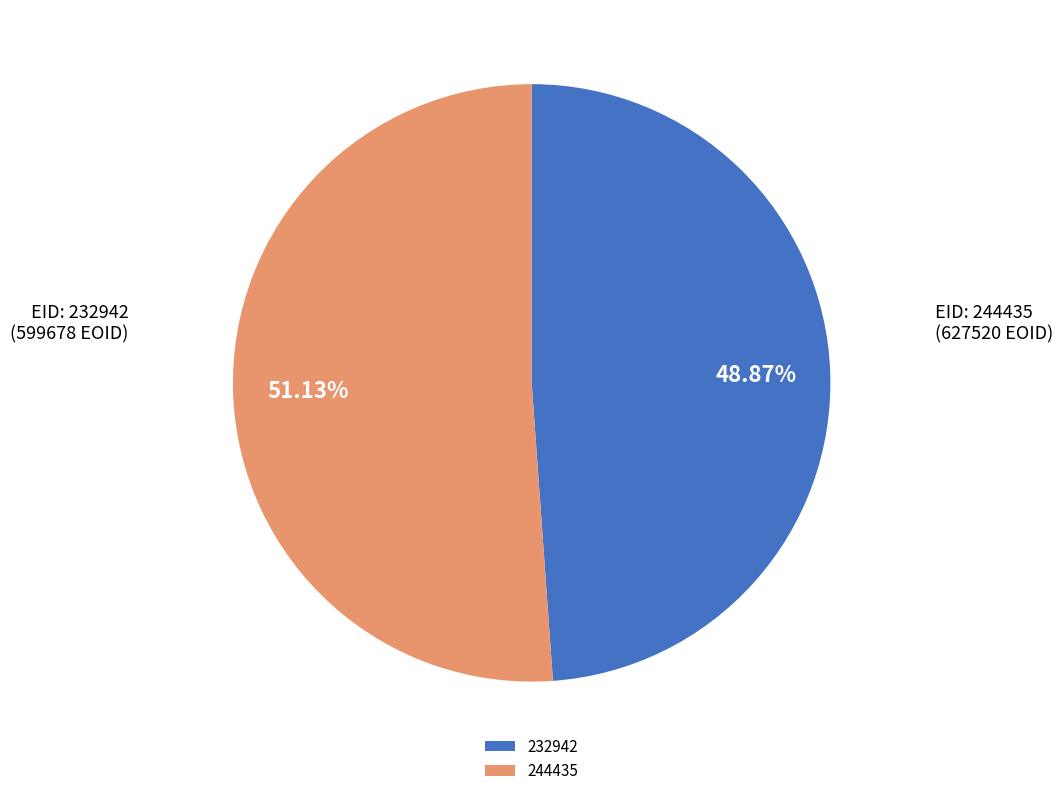

Count the number of slices in the pie.

2